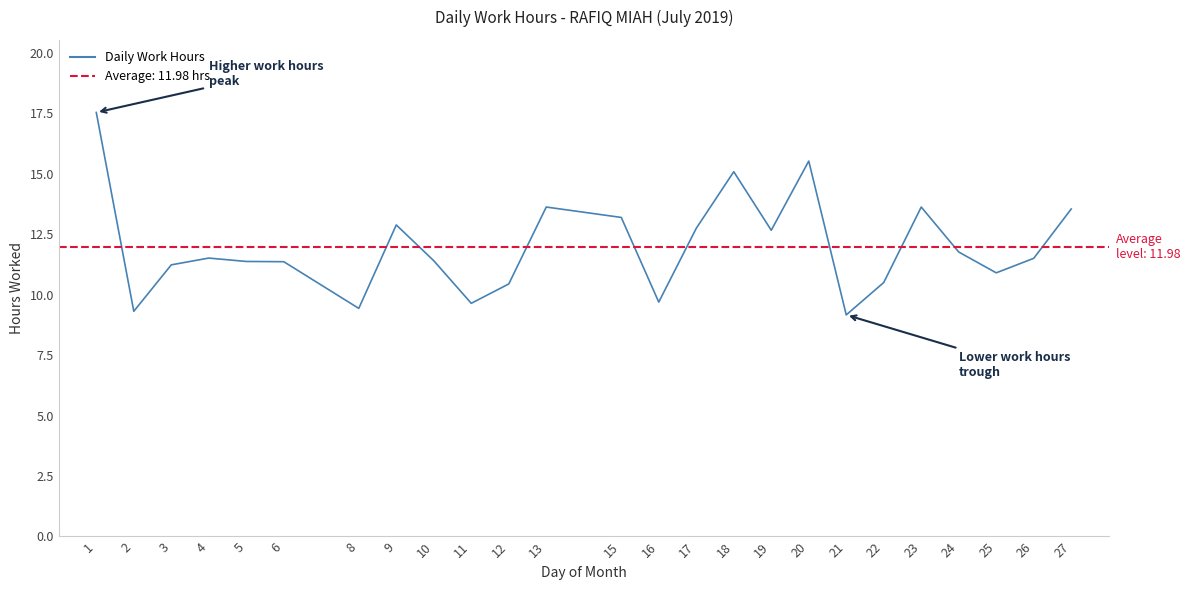

At which category does the data reach its first local valley?

2